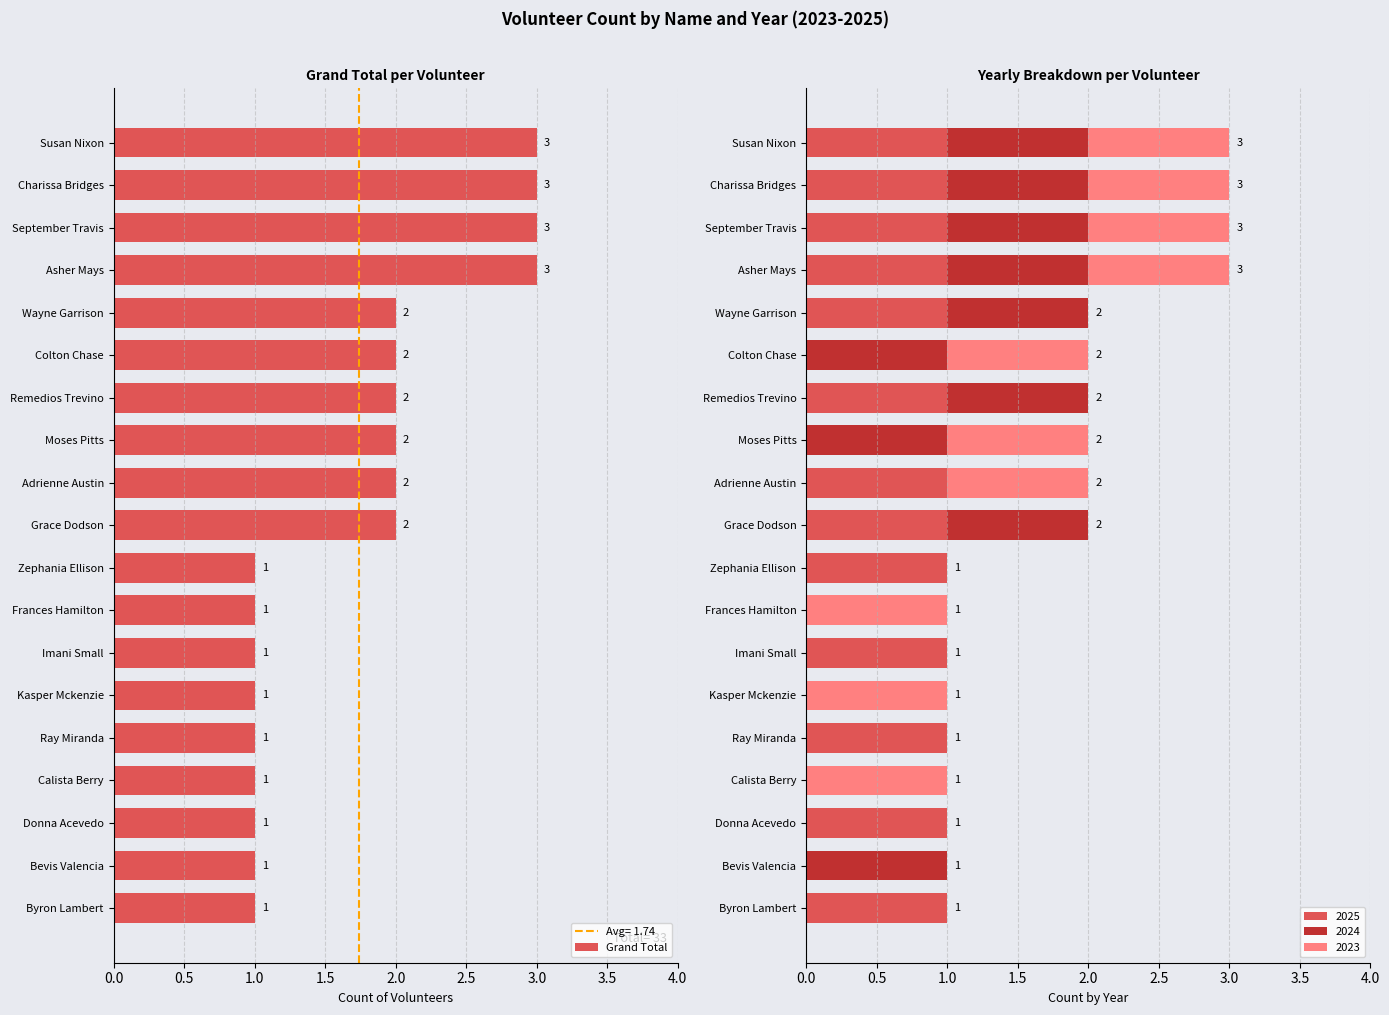

The Grand Total series shows 3 at Adrienne Austin. True or false?

False